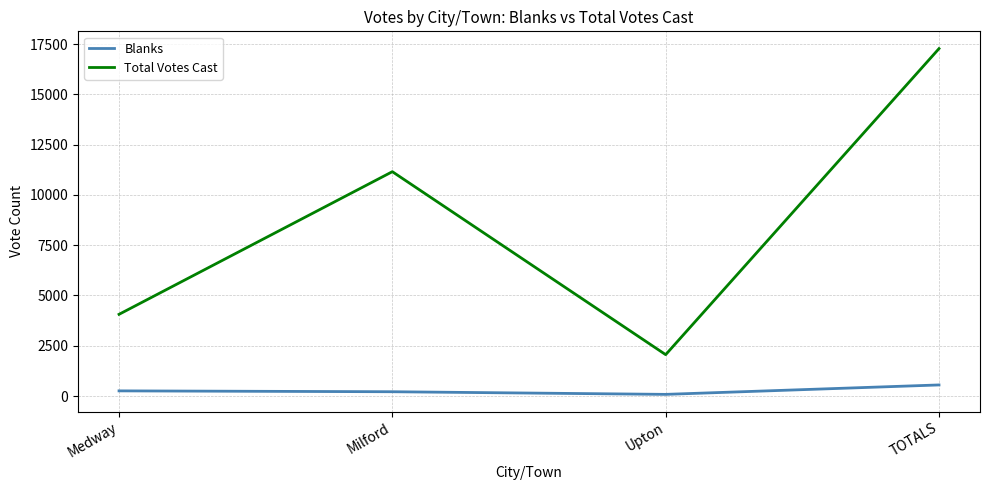

What is the sum of the Total Votes Cast values at Medway and Upton?

6119